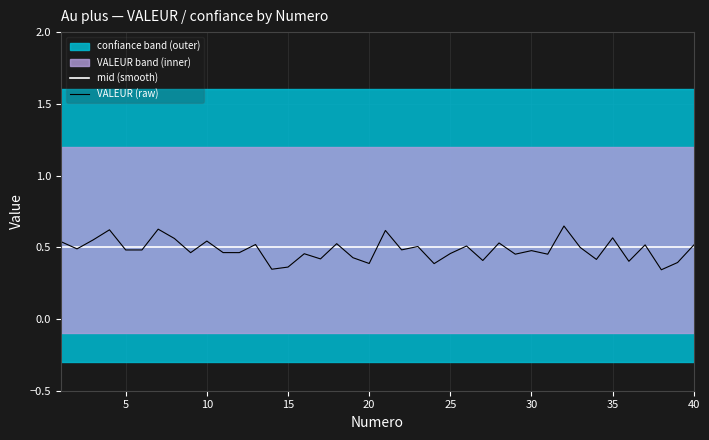

How many intersections are there between mid (smooth) and VALEUR (raw)?

26